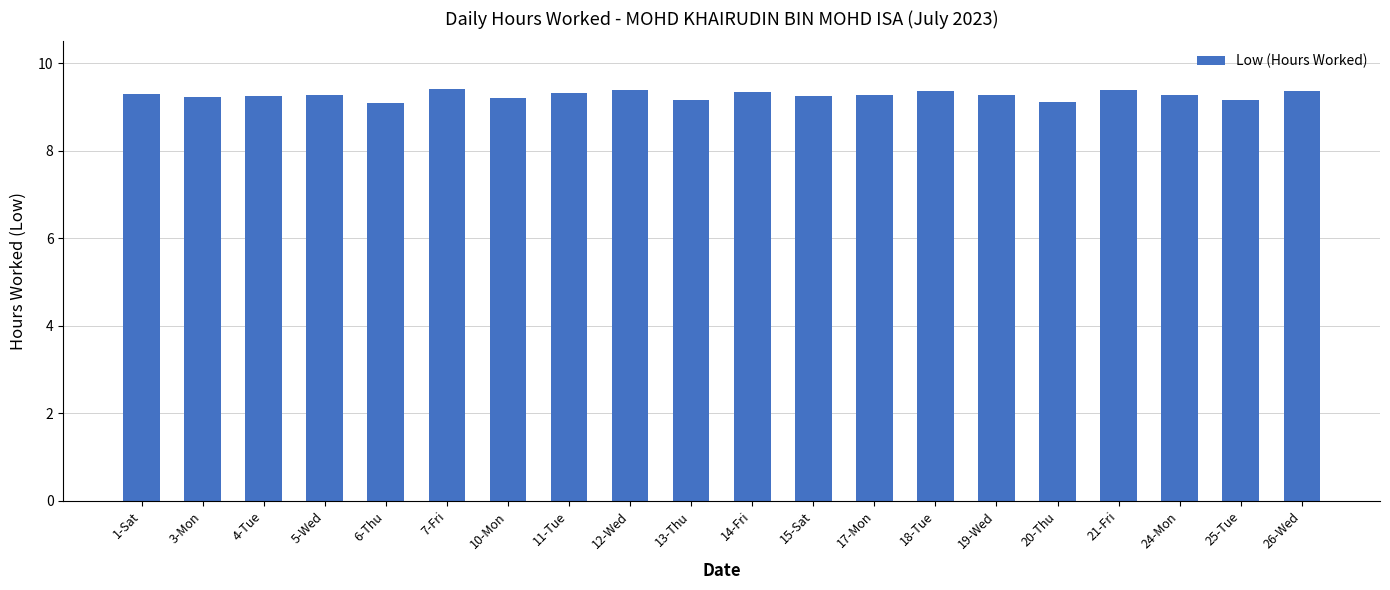

Count the number of data series in this chart.

1